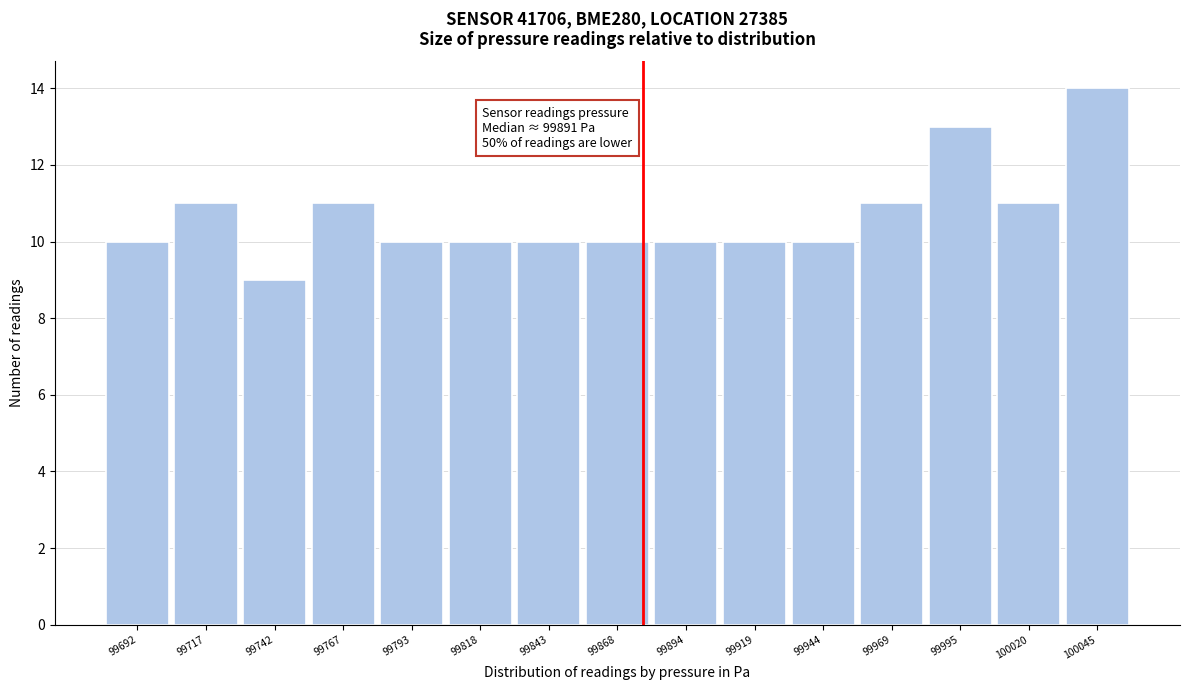

Reading right to left, extract all data points from this chart.

100045=14	100020=11	99995=13	99969=11	99944=10	99919=10	99894=10	99868=10	99843=10	99818=10	99793=10	99767=11	99742=9	99717=11	99692=10